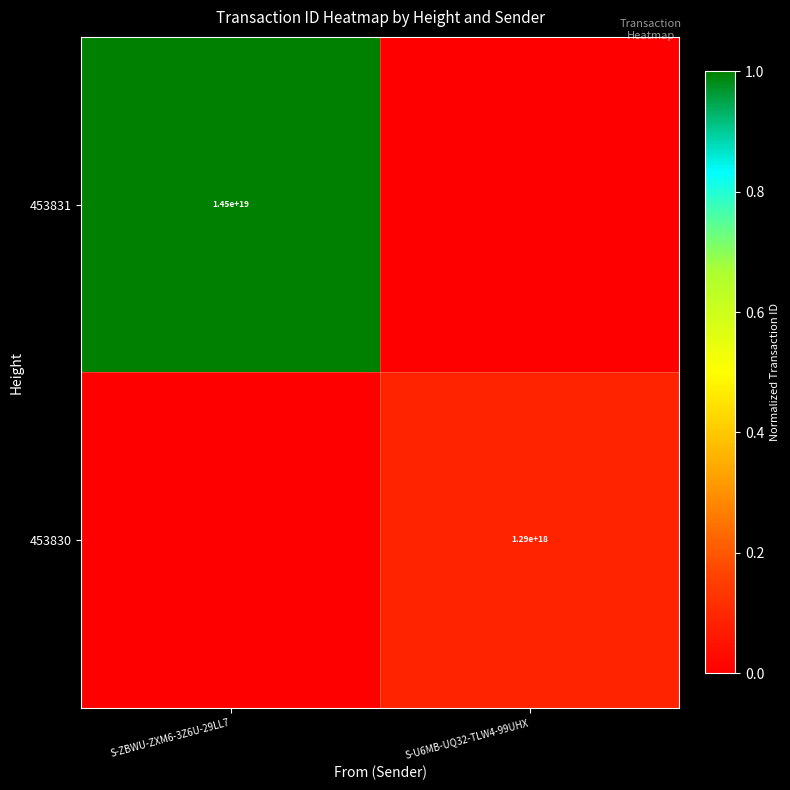

True or false: 453830 has a value of 1290000000000000000 at S-U6MB-UQ32-TLW4-99UHX.

True